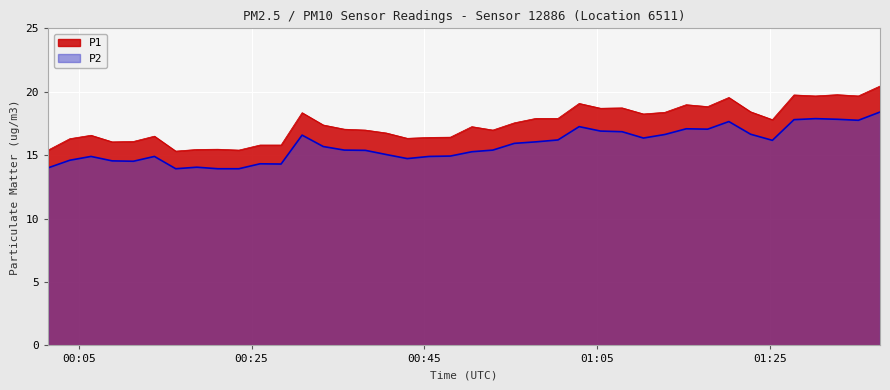

True or false: P2 and P1 cross at least once.

False